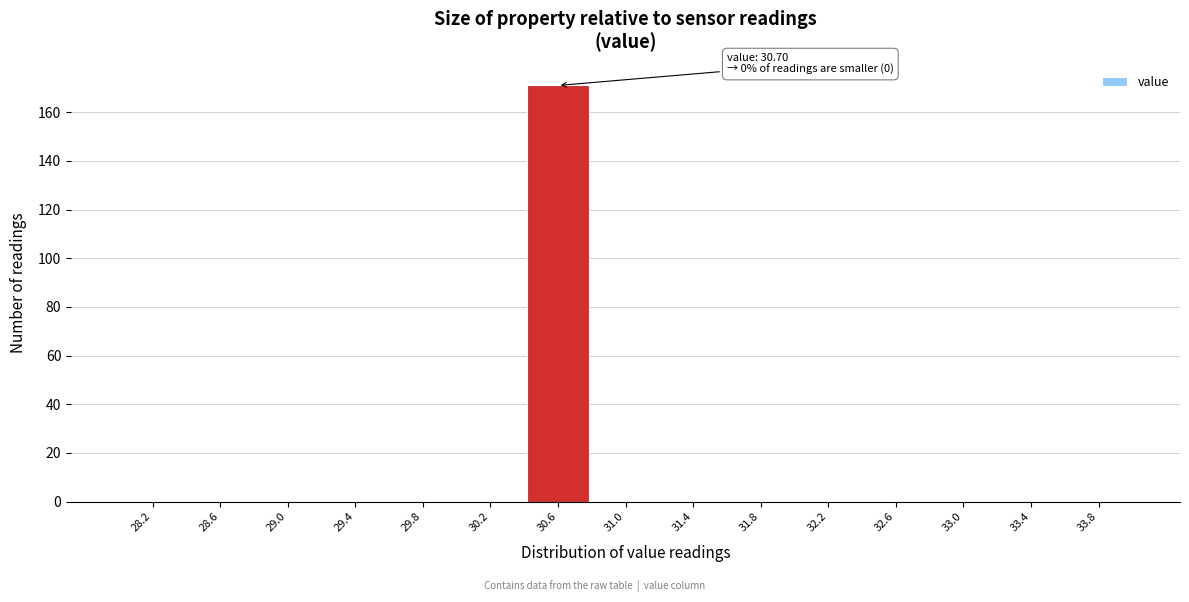

Over which range of the x-axis is the bar tallest?

30.4 to 30.8